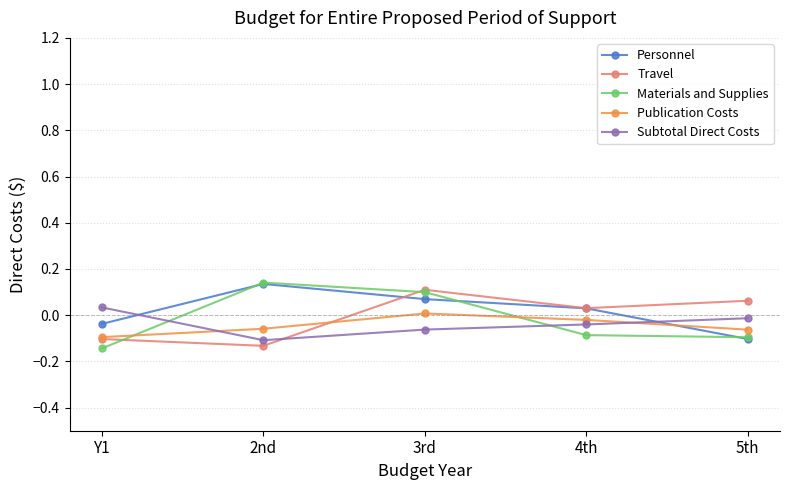

Count the Travel values in the range 0 to 1.

3